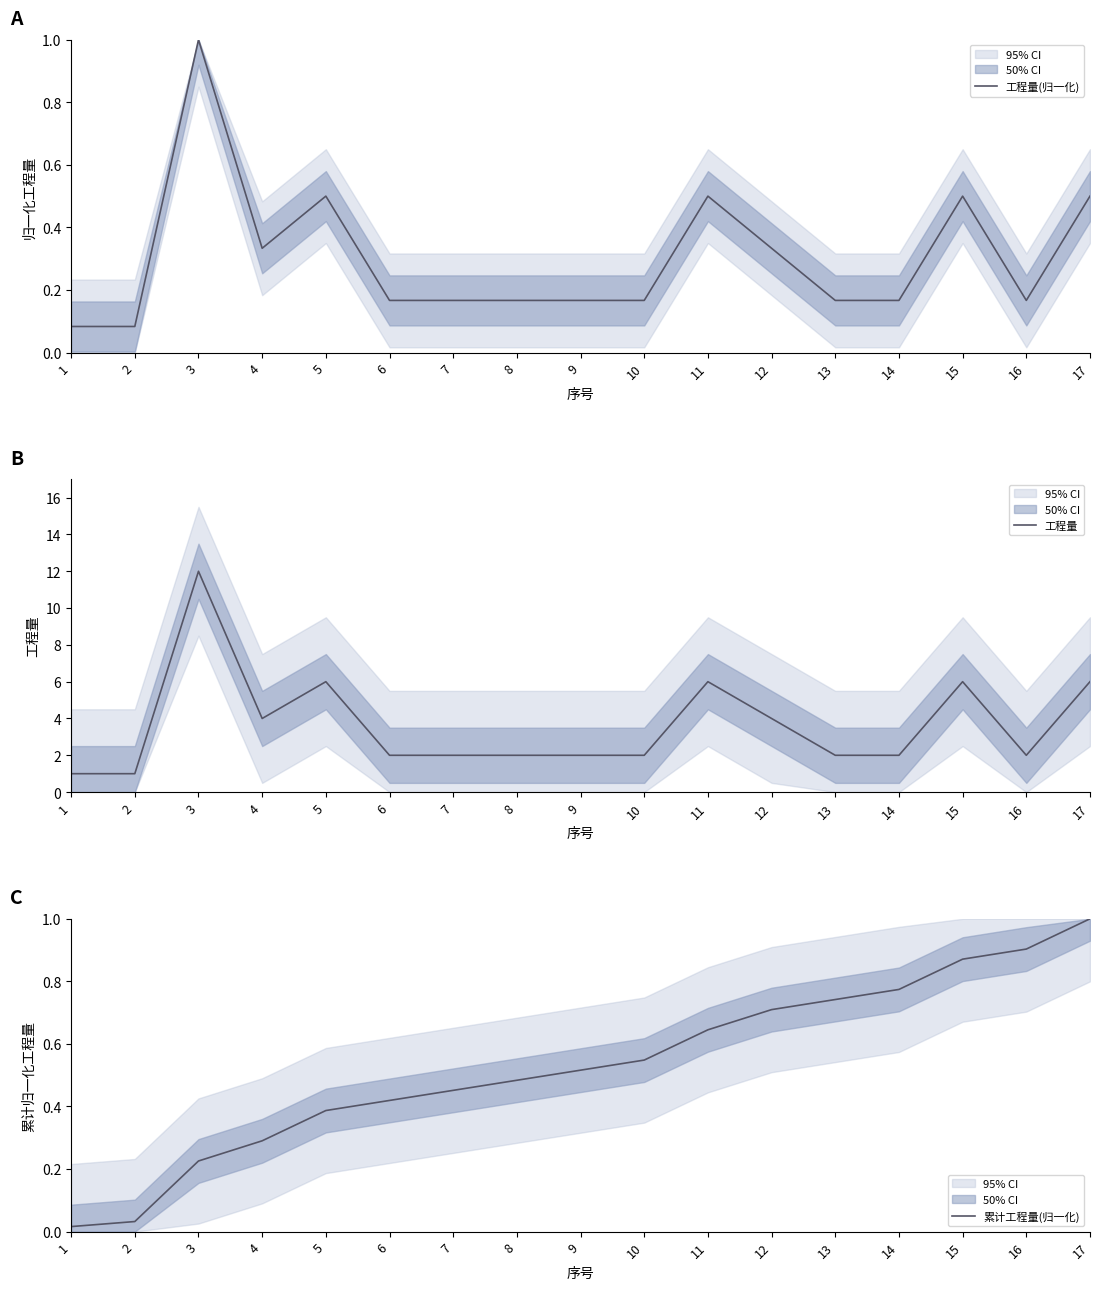

Reading right to left, transcribe all the data shown in this chart.

工程量(归一化): 17=0.5	16=0.2	15=0.5	14=0.2	13=0.2	12=0.3	11=0.5	10=0.2	9=0.2	8=0.2	7=0.2	6=0.2	5=0.5	4=0.3	3=1.0	2=0.1	1=0.1
工程量: 17=6.0	16=2.0	15=6.0	14=2.0	13=2.0	12=4.0	11=6.0	10=2.0	9=2.0	8=2.0	7=2.0	6=2.0	5=6.0	4=4.0	3=12.0	2=1.0	1=1.0
累计工程量(归一化): 17=1.0	16=0.9	15=0.9	14=0.8	13=0.7	12=0.7	11=0.6	10=0.5	9=0.5	8=0.5	7=0.5	6=0.4	5=0.4	4=0.3	3=0.2	2=0.0	1=0.0